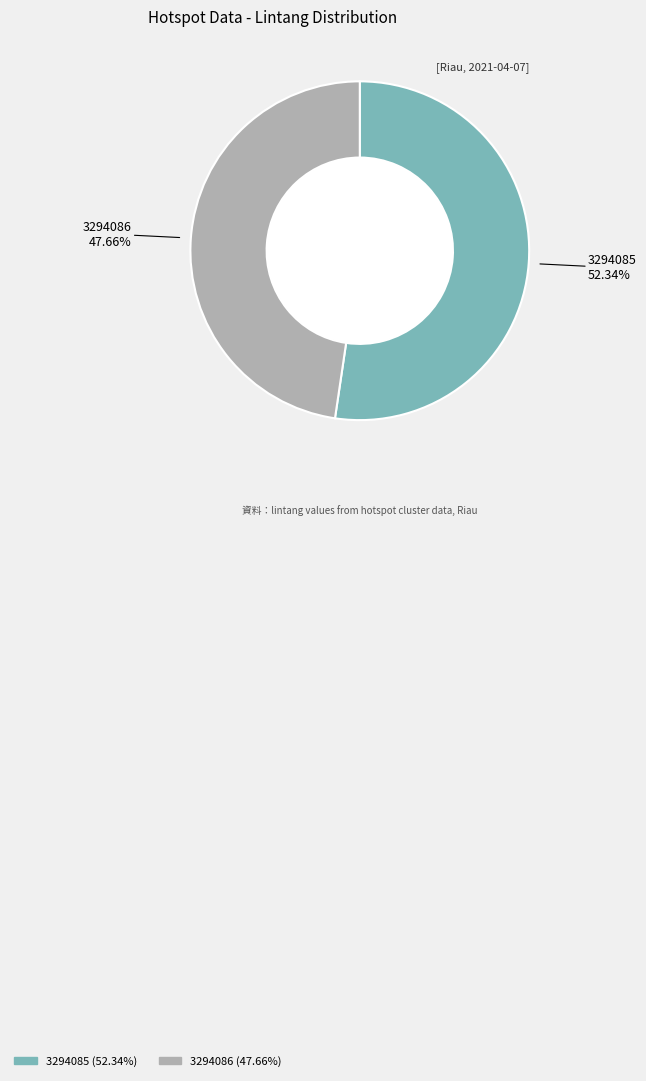

How much of the chart is everything except 3294086?

52.3%